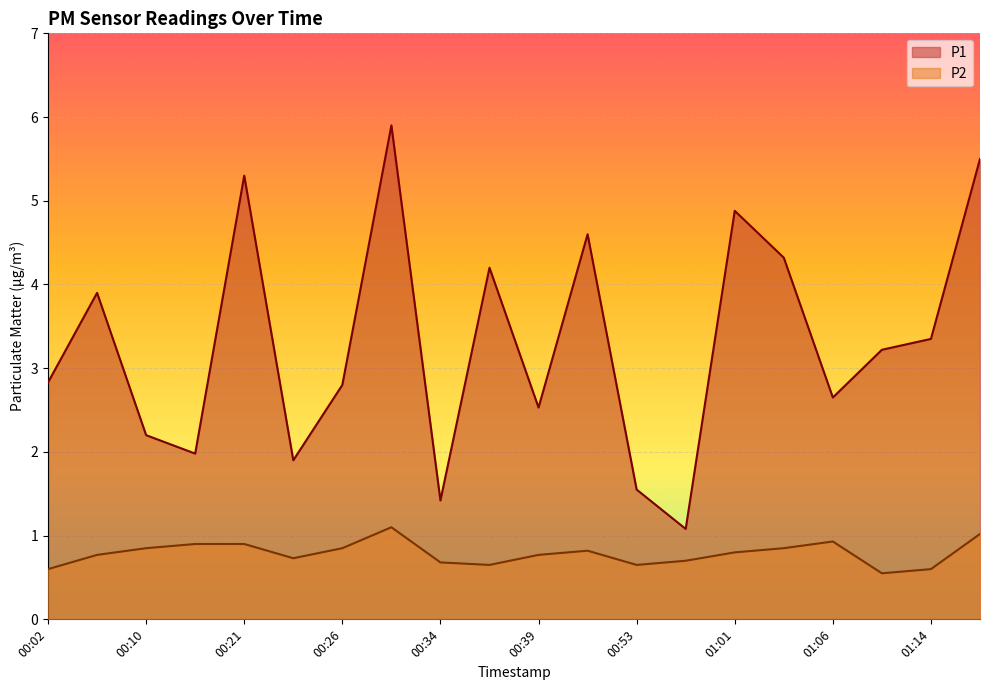

What is the average value of the P2 series?

0.8